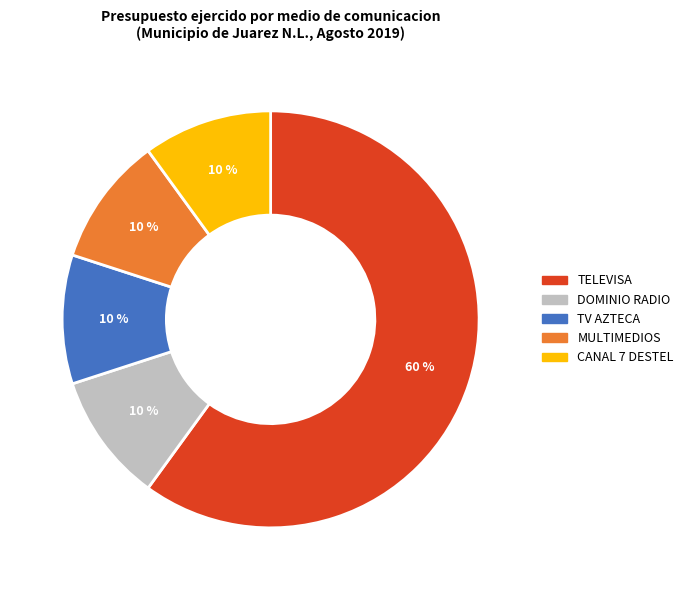

Which category has the biggest portion of the pie?

TELEVISA